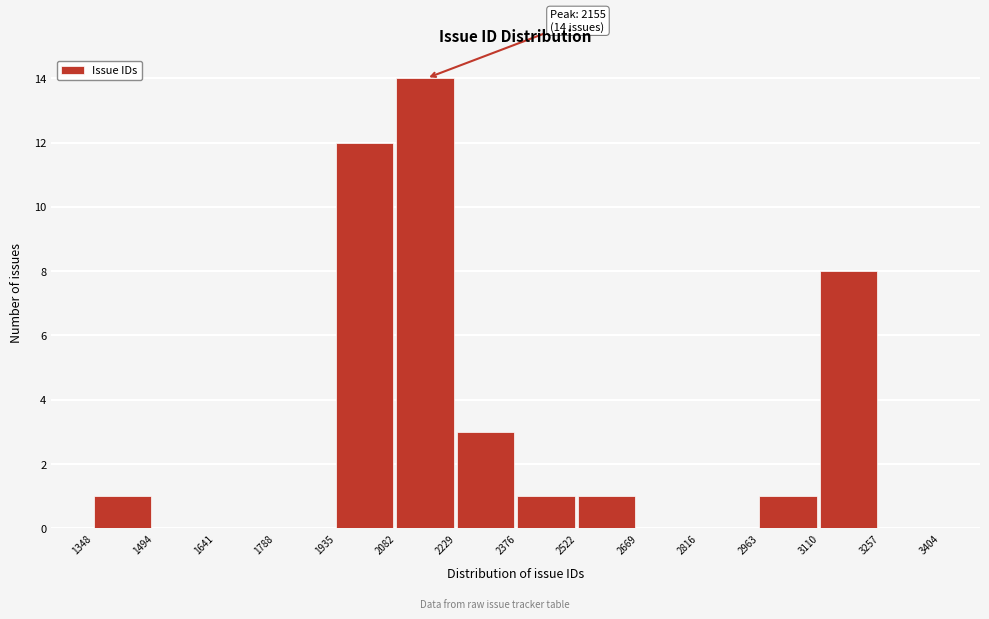

Over which range of the x-axis is the bar tallest?

2082 to 2229